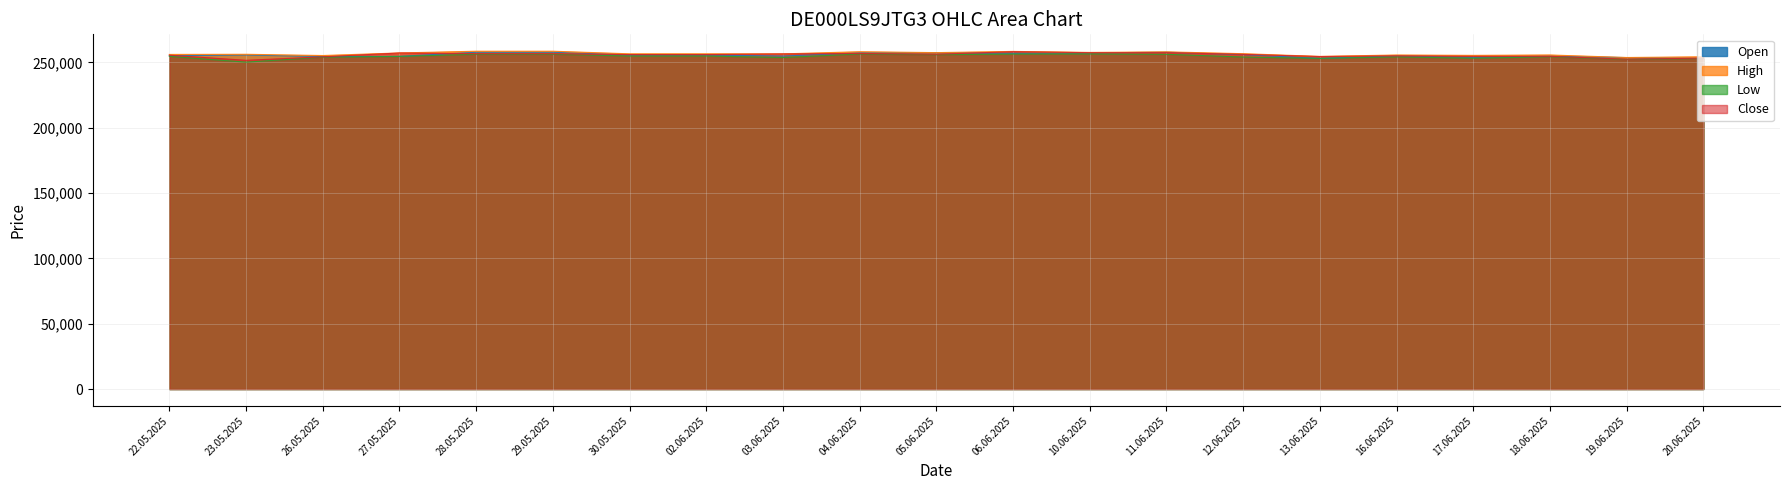

What is the total value across all series at 02.06.2025?

1023410